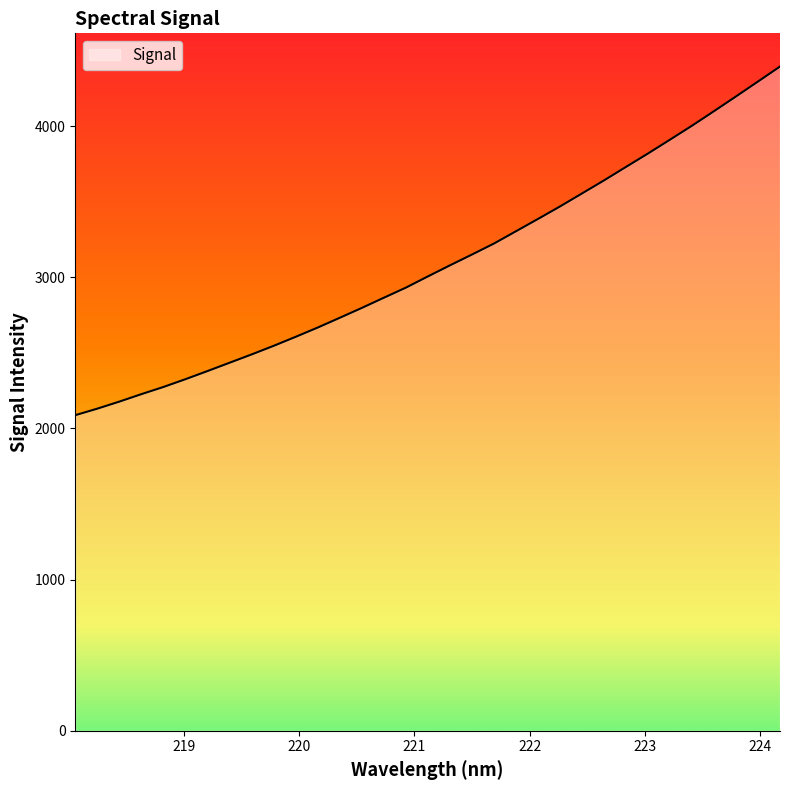

What is the smallest value displayed?

2087.9